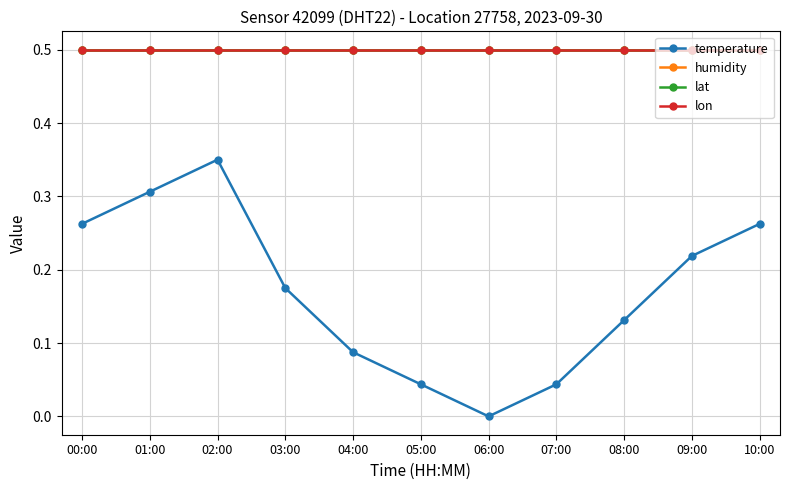

Reading right to left, what are all the values shown in this chart?

temperature: 10:00=0.3	09:00=0.2	08:00=0.1	07:00=0.0	06:00=0.0	05:00=0.0	04:00=0.1	03:00=0.2	02:00=0.3	01:00=0.3	00:00=0.3
humidity: 10:00=0.5	09:00=0.5	08:00=0.5	07:00=0.5	06:00=0.5	05:00=0.5	04:00=0.5	03:00=0.5	02:00=0.5	01:00=0.5	00:00=0.5
lat: 10:00=0.5	09:00=0.5	08:00=0.5	07:00=0.5	06:00=0.5	05:00=0.5	04:00=0.5	03:00=0.5	02:00=0.5	01:00=0.5	00:00=0.5
lon: 10:00=0.5	09:00=0.5	08:00=0.5	07:00=0.5	06:00=0.5	05:00=0.5	04:00=0.5	03:00=0.5	02:00=0.5	01:00=0.5	00:00=0.5